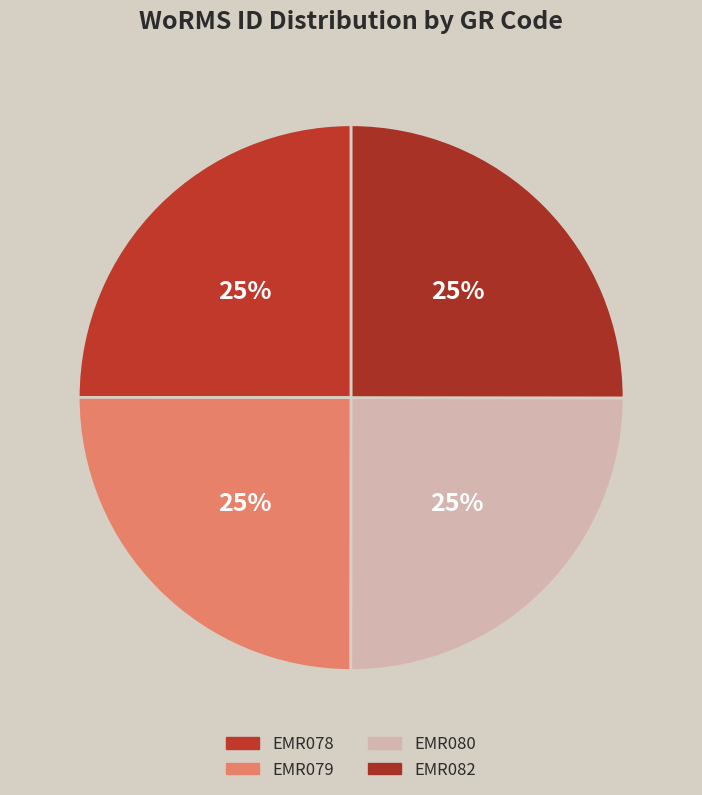

Is EMR082 the majority of the pie?

No